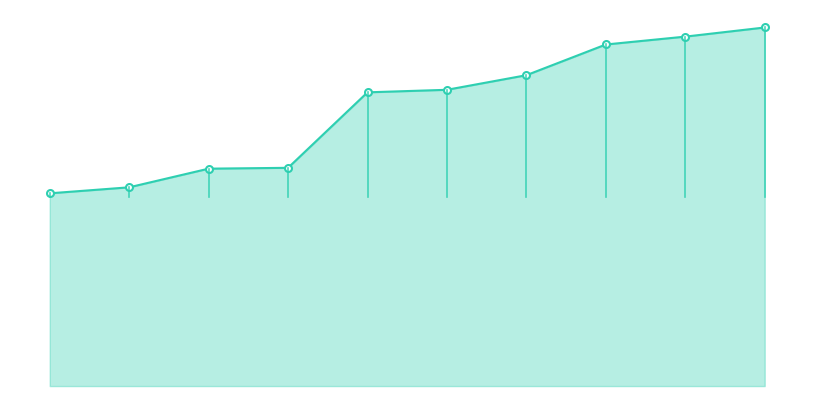

Does the chart have visible grid lines?

No